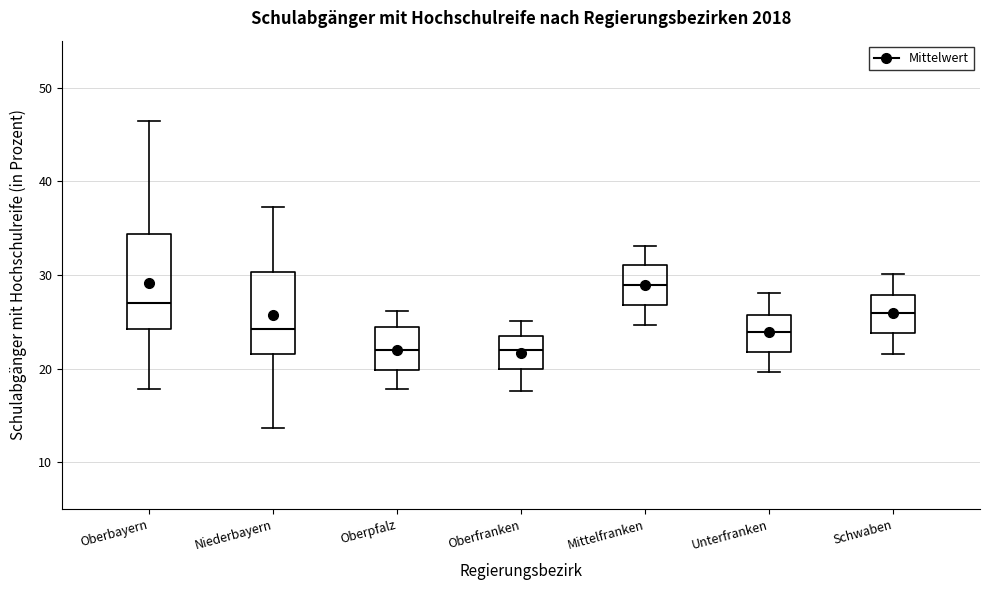

Reading left to right, read every box against the y-axis: the position of its median line, the range the box covers, and the ends of its whiskers. The values are not printed on the chart, so give them approximately, as read against the axis.

Oberbayern: median 27, box 24 to 34, whiskers 18 to 46
Niederbayern: median 24, box 22 to 30, whiskers 14 to 37
Oberpfalz: median 22, box 20 to 24, whiskers 18 to 26
Oberfranken: median 22, box 20 to 23, whiskers 18 to 25
Mittelfranken: median 29, box 27 to 31, whiskers 25 to 33
Unterfranken: median 24, box 22 to 26, whiskers 20 to 28
Schwaben: median 26, box 24 to 28, whiskers 22 to 30